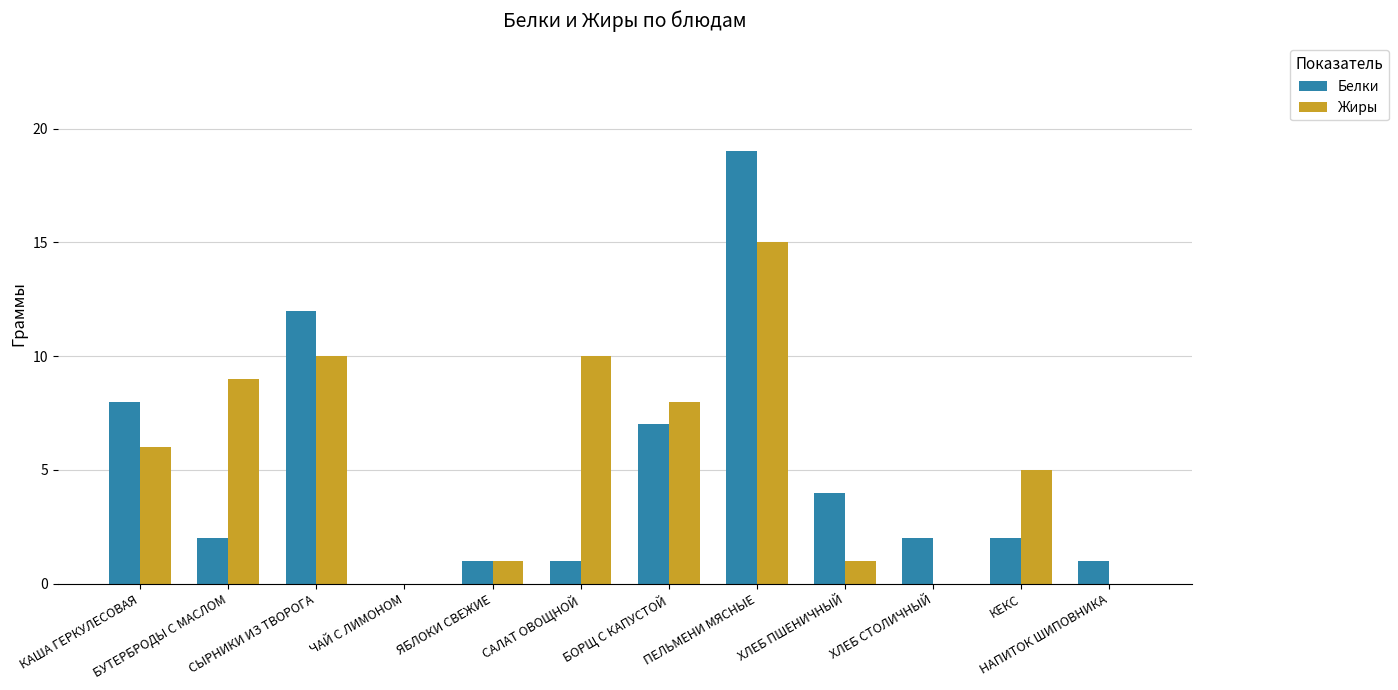

Reading left to right, extract all data points from this chart.

Белки: КАША ГЕРКУЛЕСОВАЯ=8	БУТЕРБРОДЫ С МАСЛОМ=2	СЫРНИКИ ИЗ ТВОРОГА=12	ЧАЙ С ЛИМОНОМ=0	ЯБЛОКИ СВЕЖИЕ=1	САЛАТ ОВОЩНОЙ=1	БОРЩ С КАПУСТОЙ=7	ПЕЛЬМЕНИ МЯСНЫЕ=19	ХЛЕБ ПШЕНИЧНЫЙ=4	ХЛЕБ СТОЛИЧНЫЙ=2	КЕКС=2	НАПИТОК ШИПОВНИКА=1
Жиры: КАША ГЕРКУЛЕСОВАЯ=6	БУТЕРБРОДЫ С МАСЛОМ=9	СЫРНИКИ ИЗ ТВОРОГА=10	ЧАЙ С ЛИМОНОМ=0	ЯБЛОКИ СВЕЖИЕ=1	САЛАТ ОВОЩНОЙ=10	БОРЩ С КАПУСТОЙ=8	ПЕЛЬМЕНИ МЯСНЫЕ=15	ХЛЕБ ПШЕНИЧНЫЙ=1	ХЛЕБ СТОЛИЧНЫЙ=0	КЕКС=5	НАПИТОК ШИПОВНИКА=0